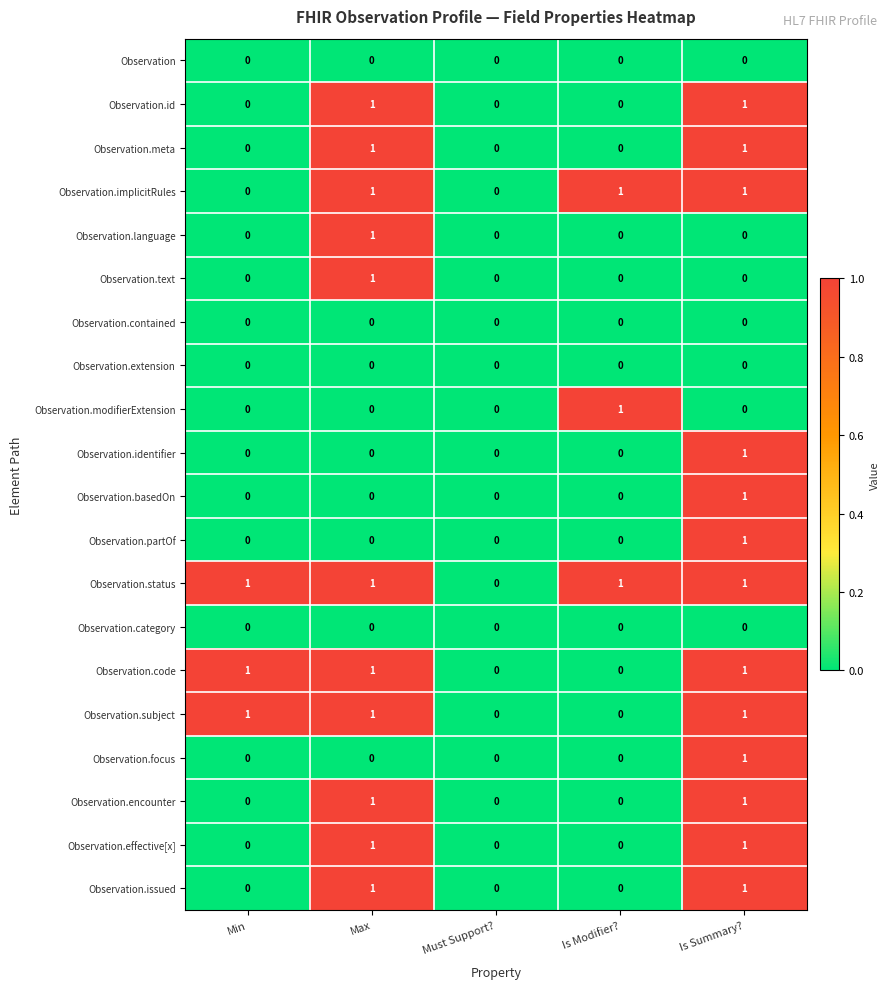

The value of Observation.id at Min is 0. True or false?

True